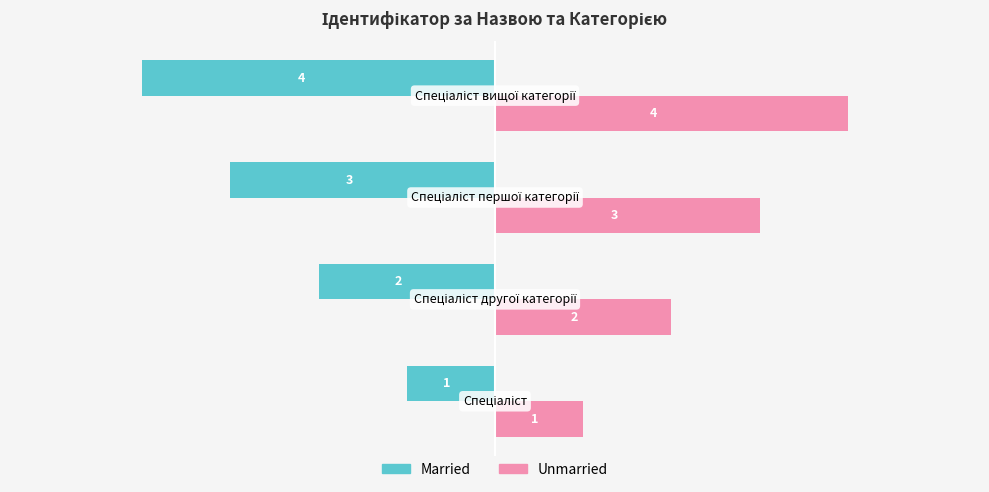

List the series in order of their peak value, highest first.

Unmarried, Married